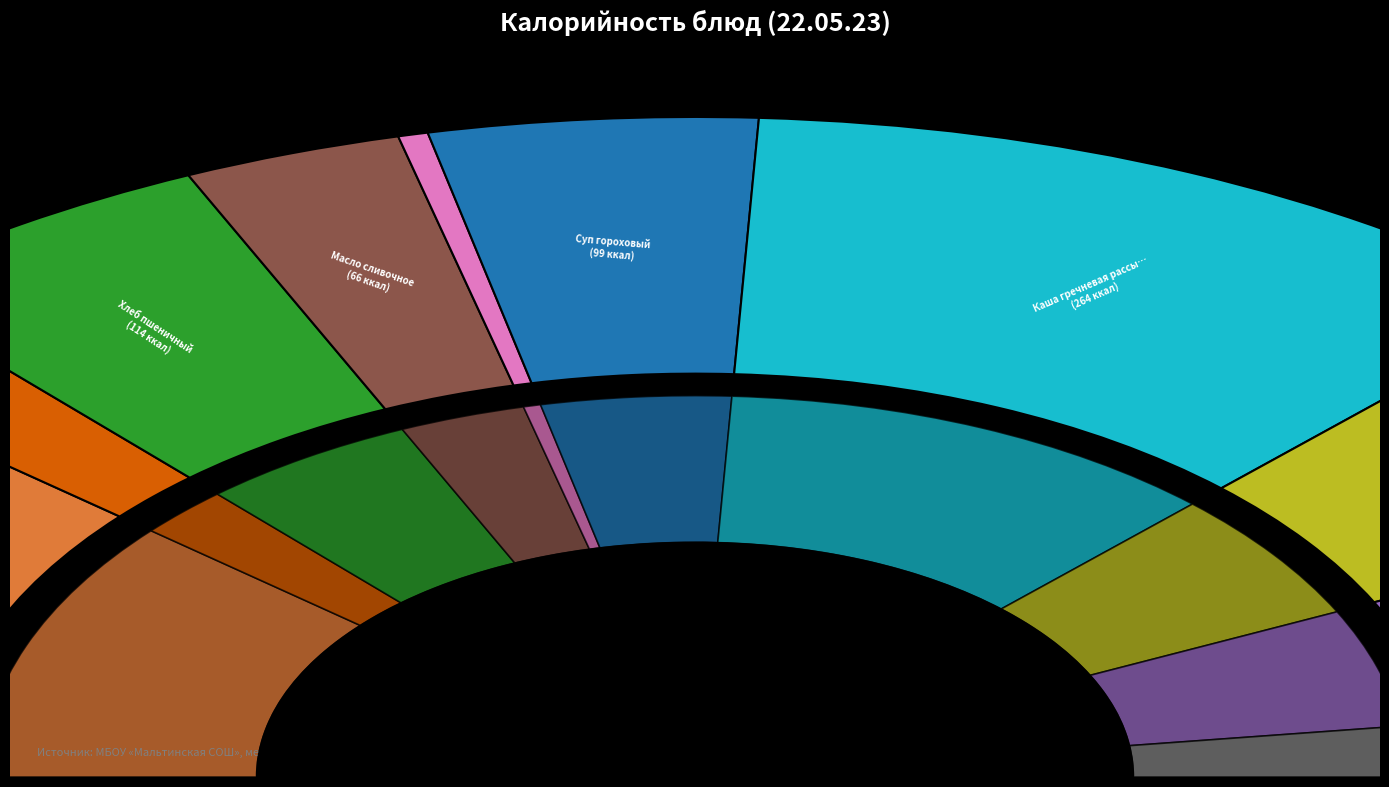

Rank the categories by value from lowest to highest.

Помидор свежий, Чай с сахаром (завтрак), Чай с сахаром (обед), Масло сливочное, Суп гороховый, Хлеб пшеничный, Хлеб ржаной, Курица в соусе, Каша геркулесовая молочная, Каша гречневая рассыпчатая